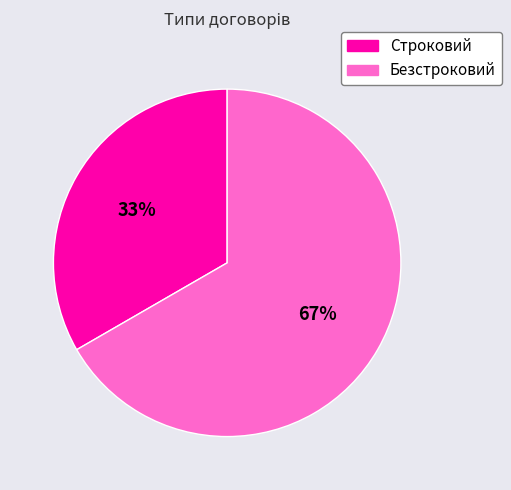

Which category has the smallest portion of the pie?

Строковий